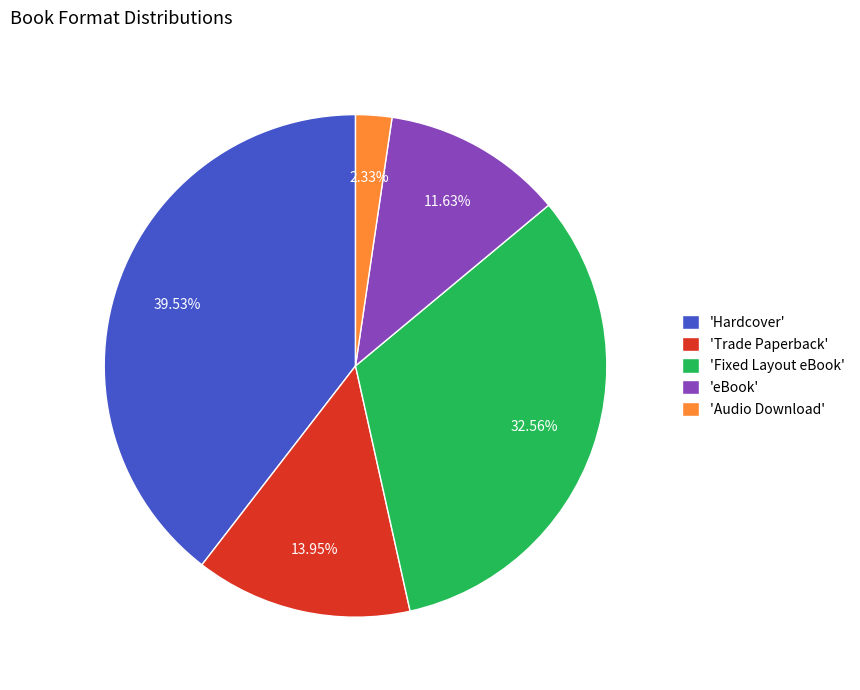

Is the sum of 'Trade Paperback' and 'Hardcover' greater than half?

Yes